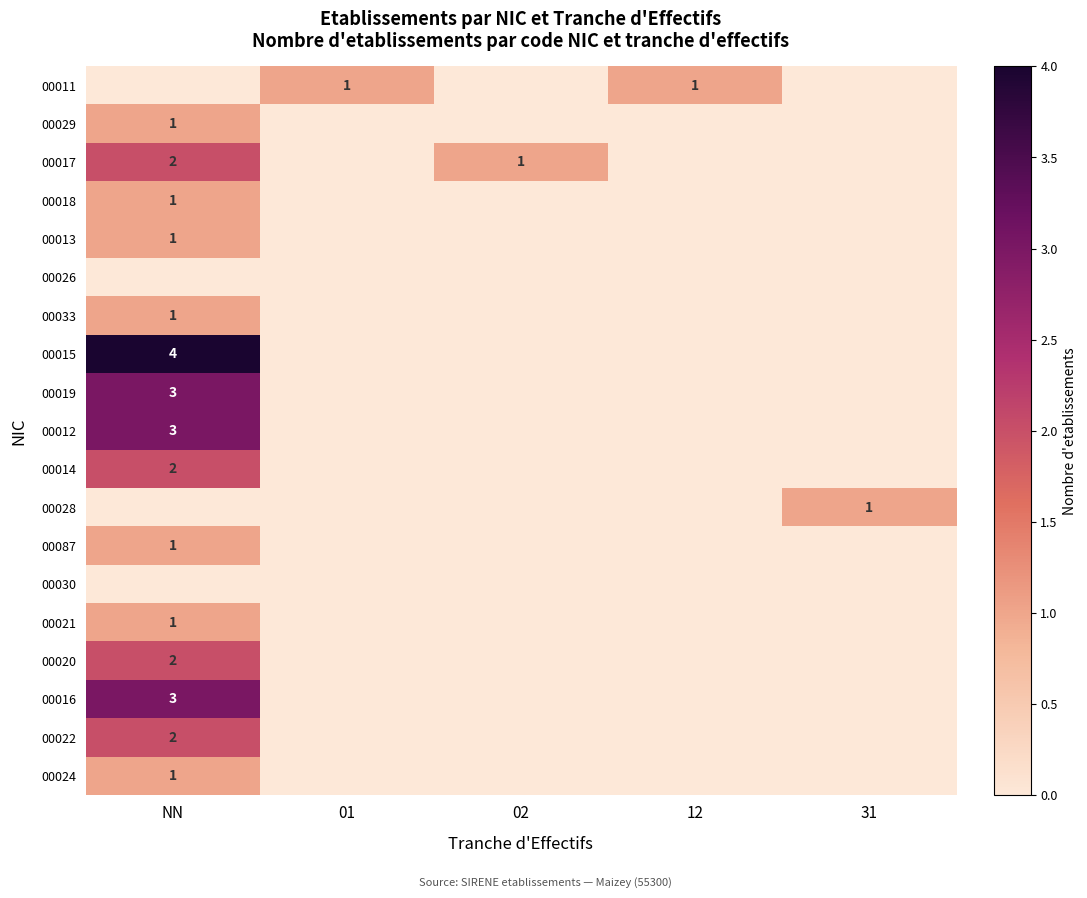

Is it true that 00018 equals 1 at NN?

True